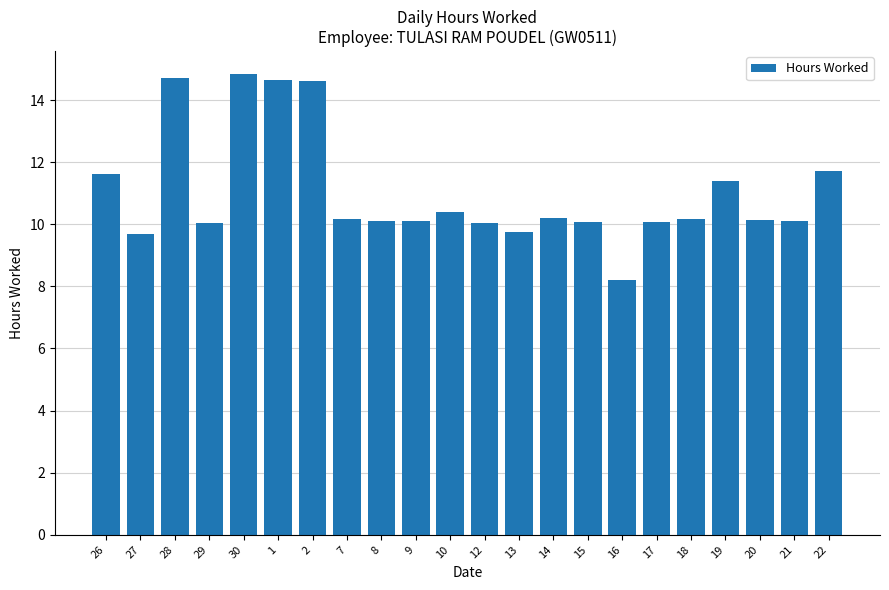

Approximately how many times larger is the value at 16 compared to 26?

0.7